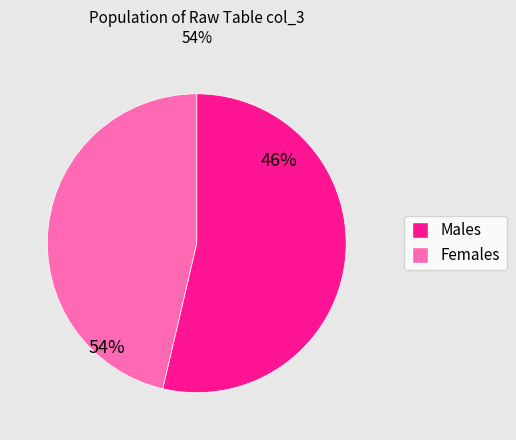

Is it true that 0 is 1% of the pie?

False